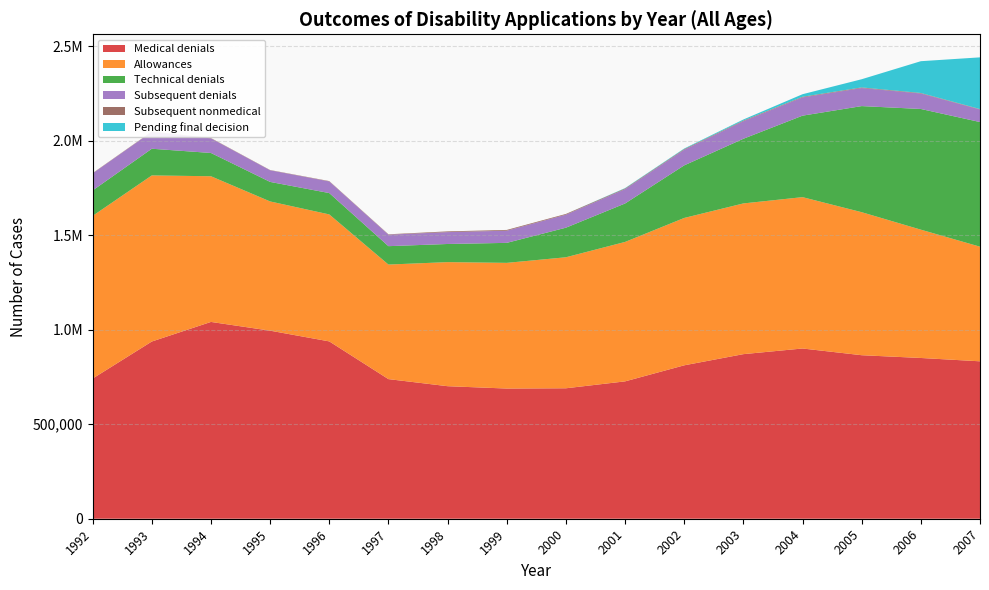

Reading left to right, extract all data points from this chart.

Medical denials: 1992=741839	1993=937757	1994=1041432	1995=995185	1996=938407	1997=738808	1998=701331	1999=688922	2000=690333	2001=726852	2002=811834	2003=870938	2004=900863	2005=865306	2006=850664	2007=833037
Allowances: 1992=860875	1993=878932	1994=770905	1995=683850	1996=671900	1997=606224	1998=656567	1999=665071	2000=693252	2001=737891	2002=779828	2003=797581	2004=800886	2005=756816	2006=679019	2007=606558
Technical denials: 1992=134438	1993=141214	1994=123175	1995=103335	1996=113027	1997=97320	1998=95990	1999=105819	2000=156525	2001=203387	2002=278291	2003=342201	2004=431182	2005=561450	2006=638636	2007=659519
Subsequent denials: 1992=90243	1993=89442	1994=77306	1995=61498	1996=61550	1997=60719	1998=62819	1999=64402	2000=68893	2001=75957	2002=82626	2003=92880	2004=96747	2005=95553	2006=81941	2007=66671
Subsequent nonmedical: 1992=1556	1993=1600	1994=1681	1995=1344	1996=1886	1997=2074	1998=3831	1999=4003	2000=3823	2001=3501	2002=3567	2003=3418	2004=3281	2005=3196	2006=2667	2007=2010
Pending final decision: 1992=0	1993=0	1994=0	1995=0	1996=0	1997=0	1998=0	1999=0	2000=0	2001=1984	2002=2893	2003=5559	2004=13433	2005=43386	2006=168214	2007=273676